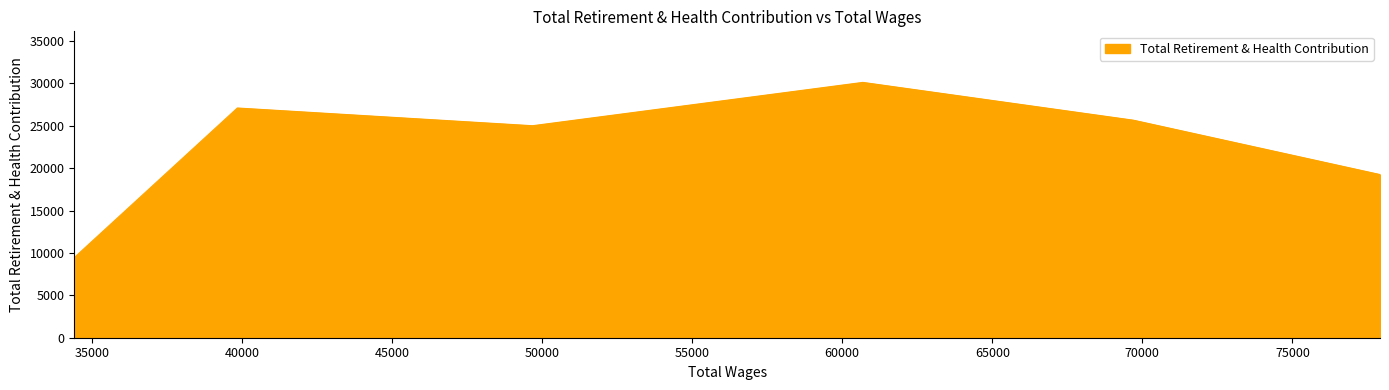

What is the minimum value shown in the chart?

9451